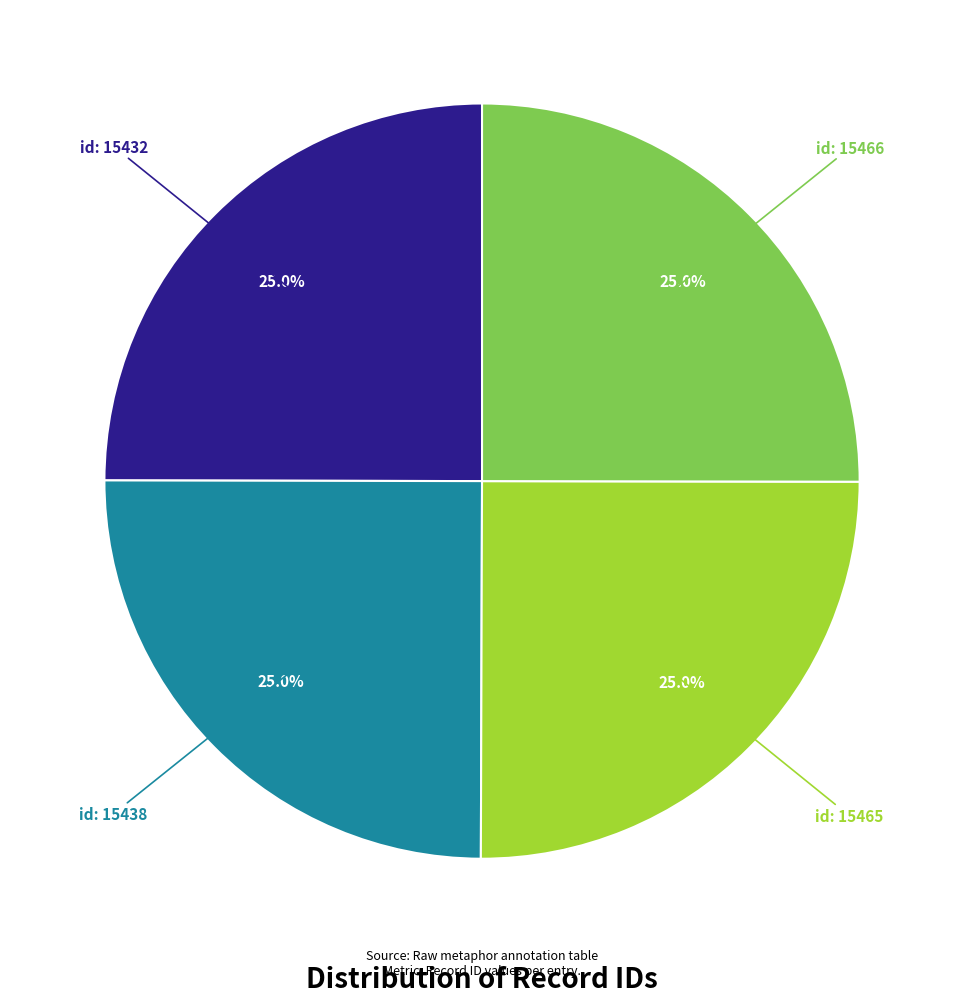

How many slices are in this pie chart?

4